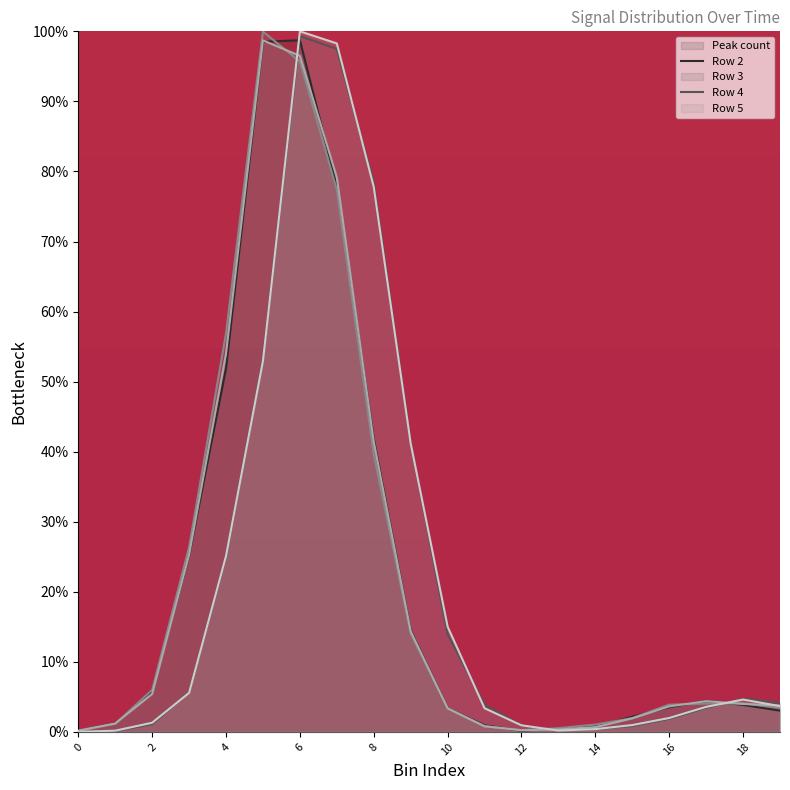

List the series in order of their peak value, highest first.

Row 5, Row 3, Row 2, Peak count, Row 4